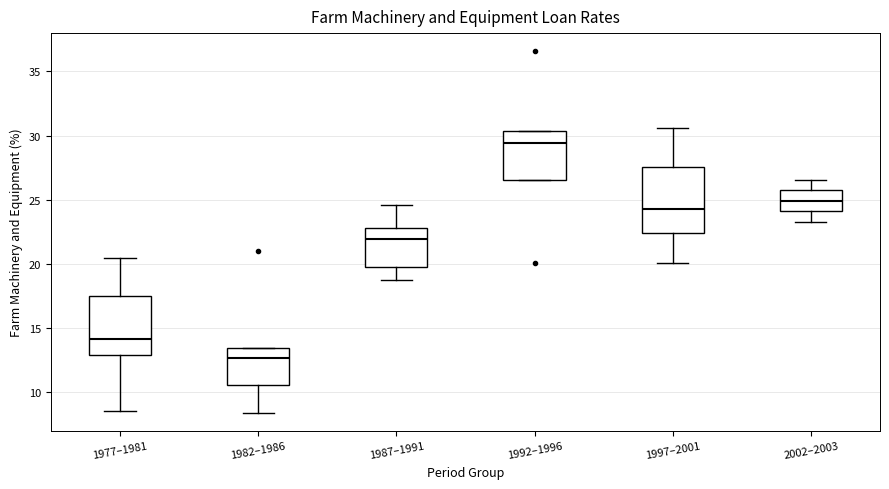

Where is the lower edge of the box for 2002–2003 on the y-axis? The values are not printed on the chart, so give them approximately, as read against the axis.

24.0